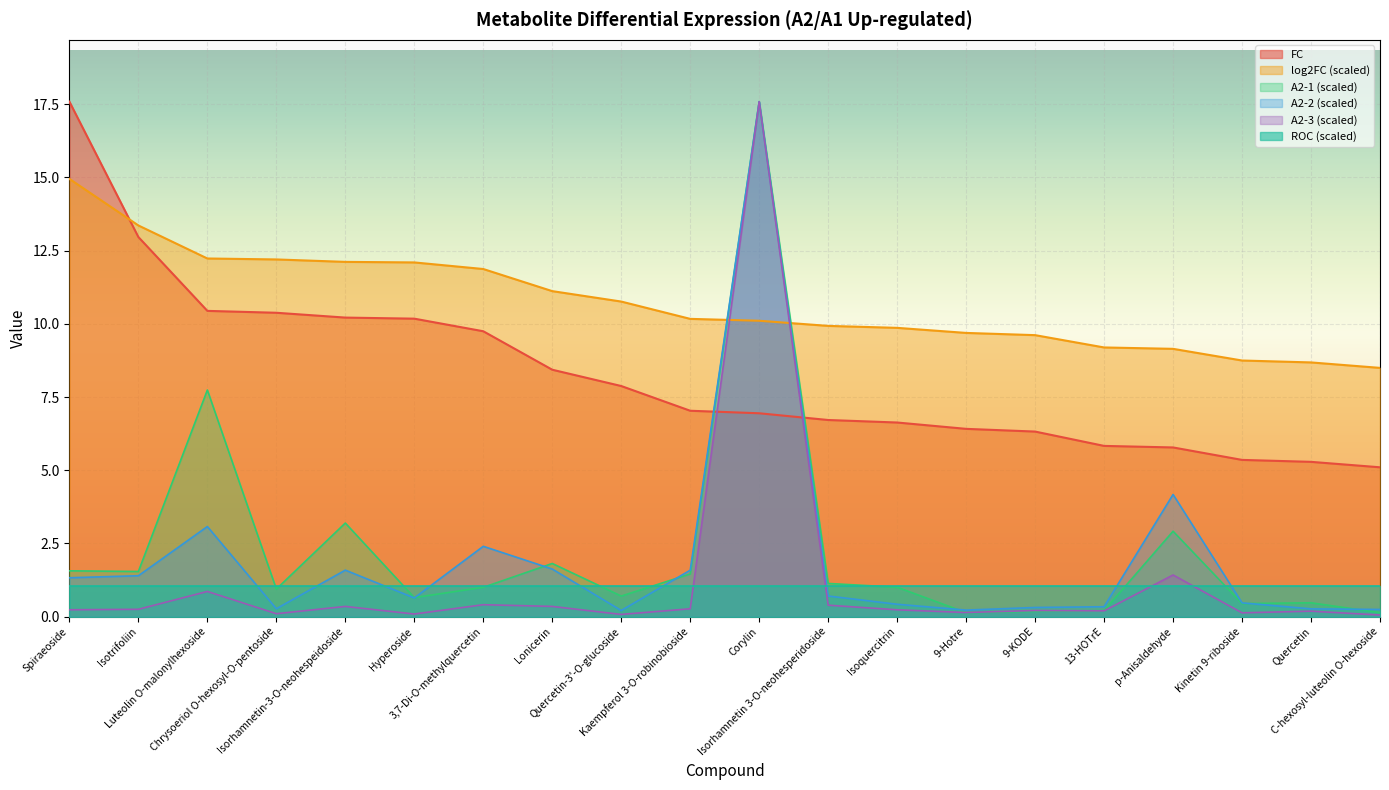

What is the value of the A2-1 point at the 2nd from the left?

1.5